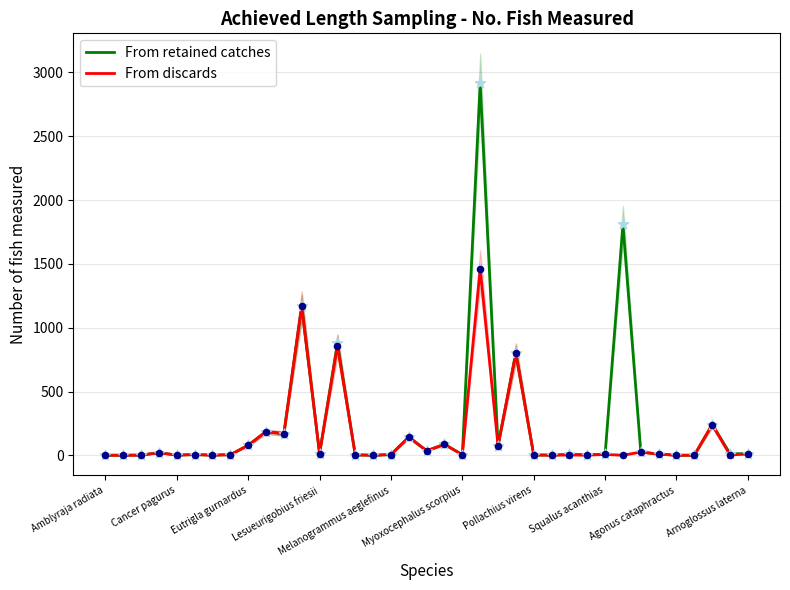

At which category is the sum across all series the highest?

21